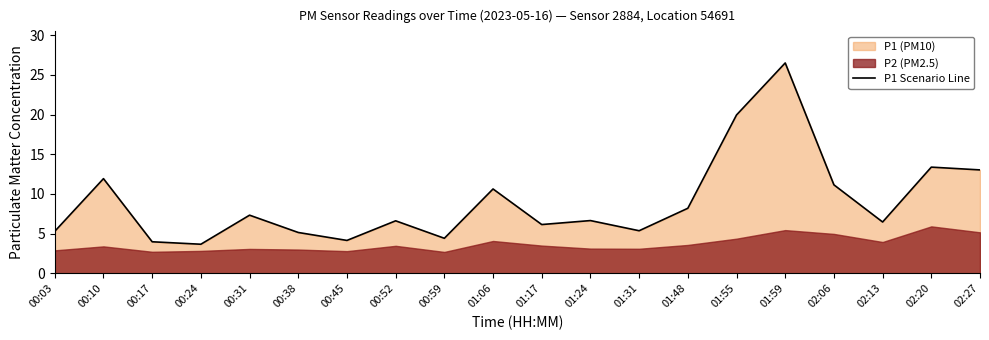

What is the average value?

9.0